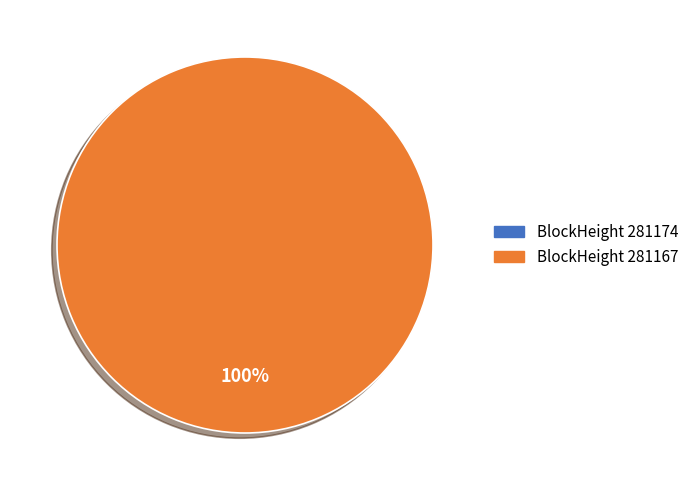

Which has a higher value, 281167 or 281174?

281167